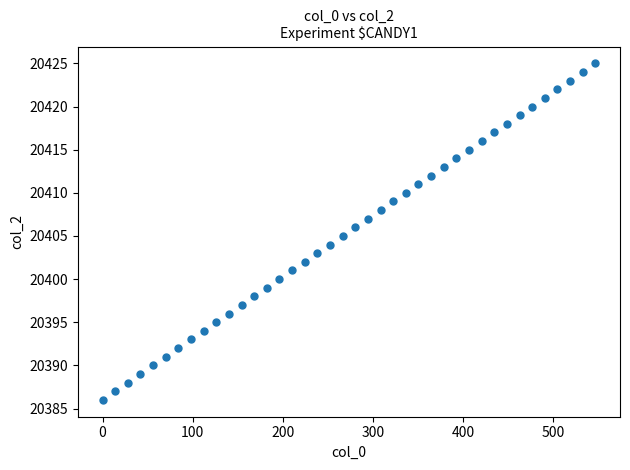

What is the range of Y values (max minus min)?

39